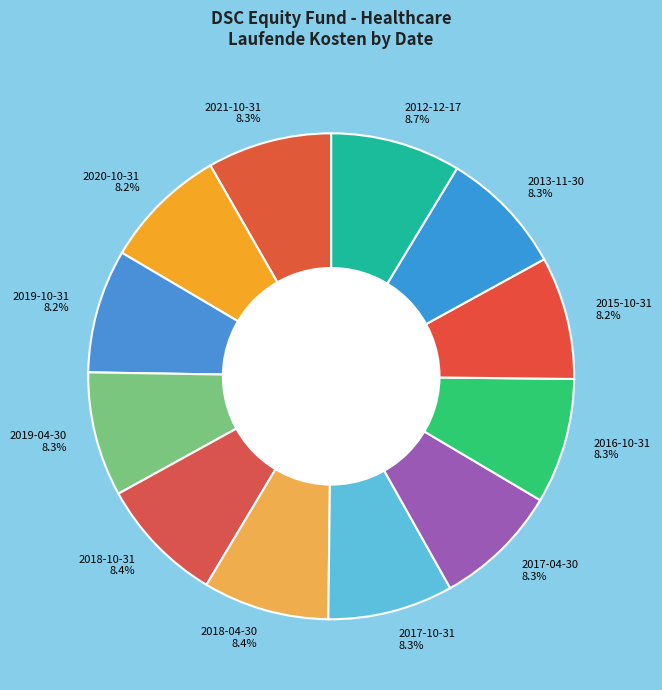

What percentage is NOT represented by 2021-10-31?

91.7%